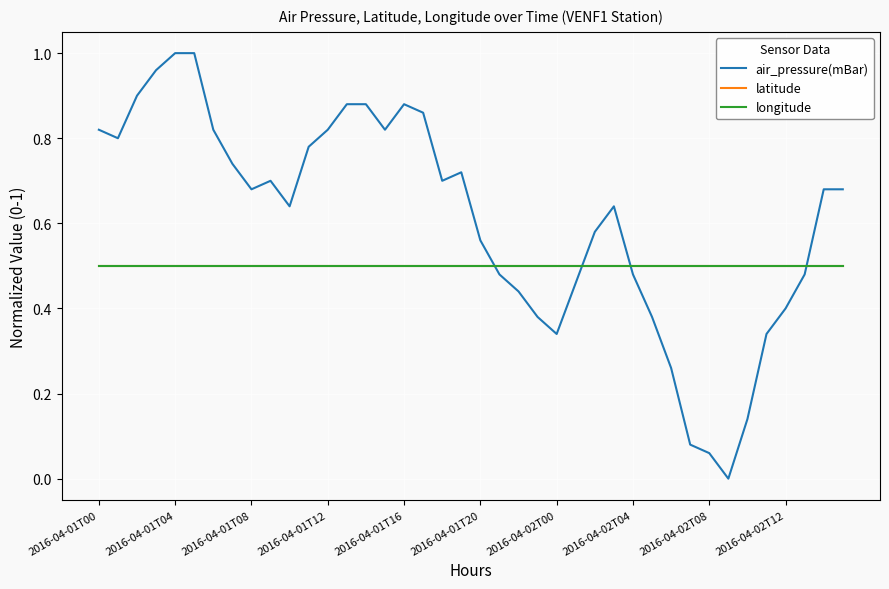

Does the chart display data point markers on the line(s)?

No